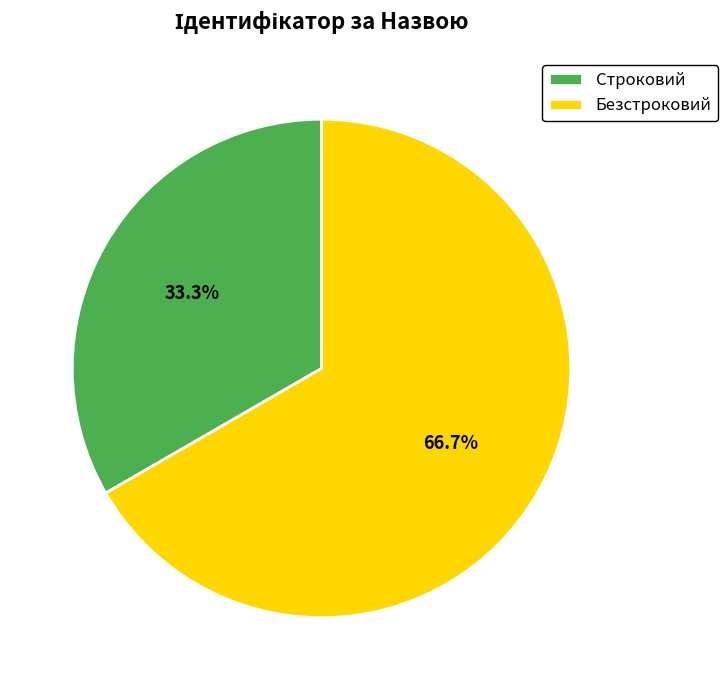

To the nearest percent, what is the average slice percentage?

50%